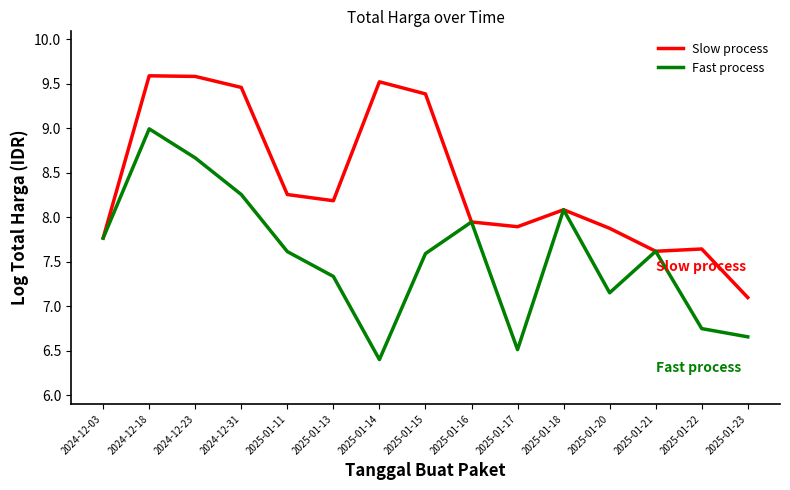

Is the value of Slow process at 2025-01-18 greater than the value of Fast process at 2025-01-11?

Yes